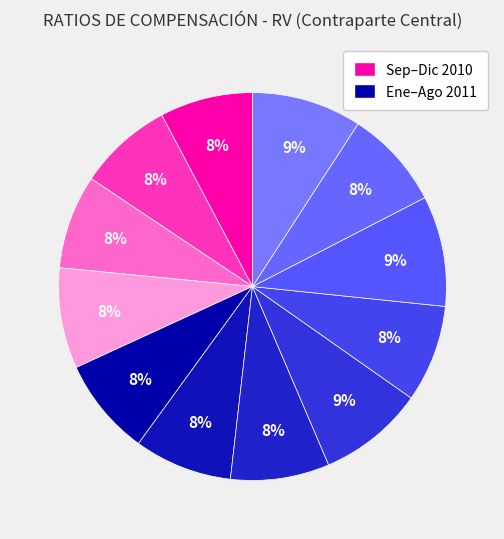

Which slice is the largest?

Jun 2011